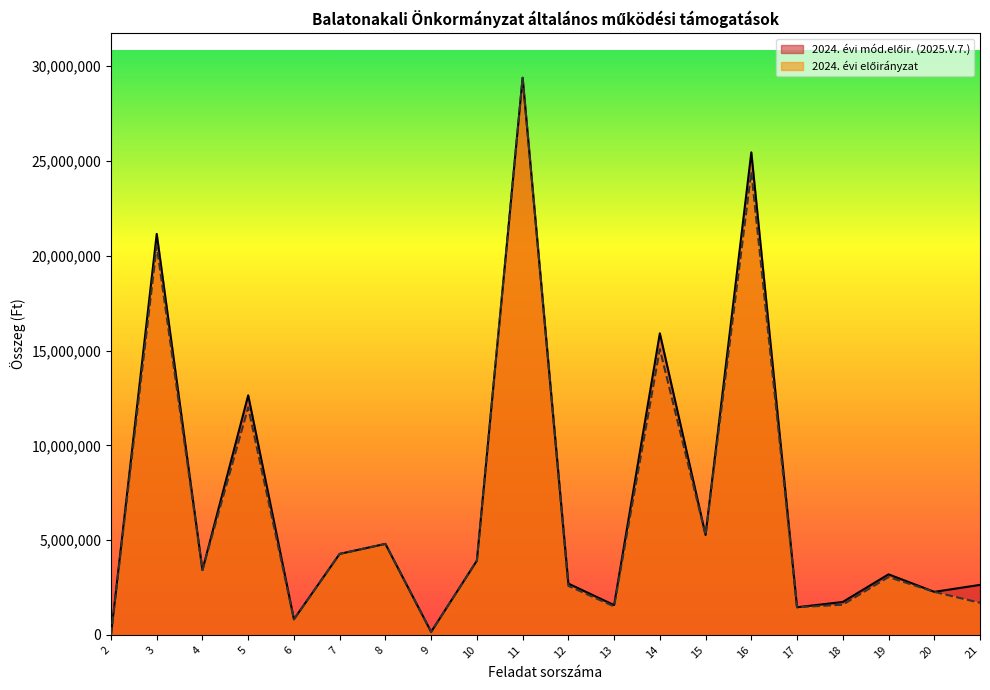

Which series changed the most between 7 and 15?

2024. évi mód.előir. (2025.V.7.)